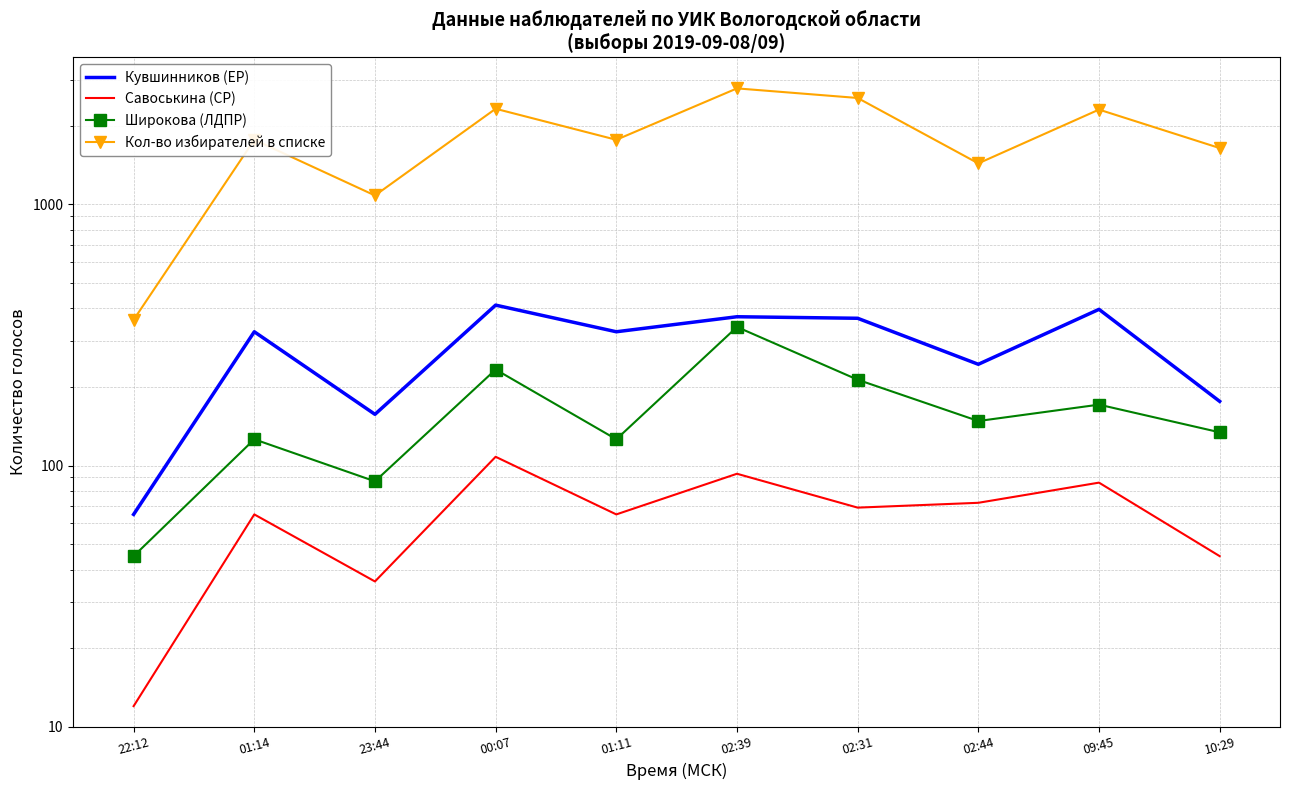

List the labels in order of Кол-во избирателей в списке value, smallest first.

22:12, 23:44, 02:44, 10:29, 01:14, 01:11, 09:45, 00:07, 02:31, 02:39